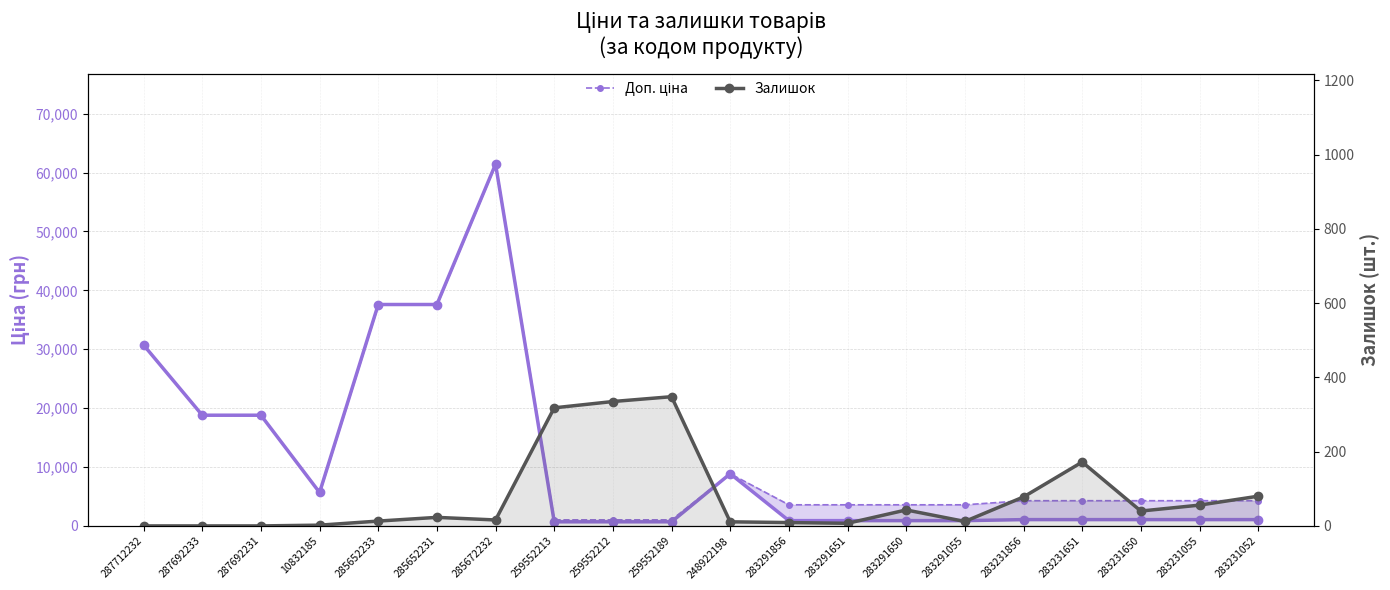

What is the value of the Доп. ціна point at the 19th from the left?

4279.1